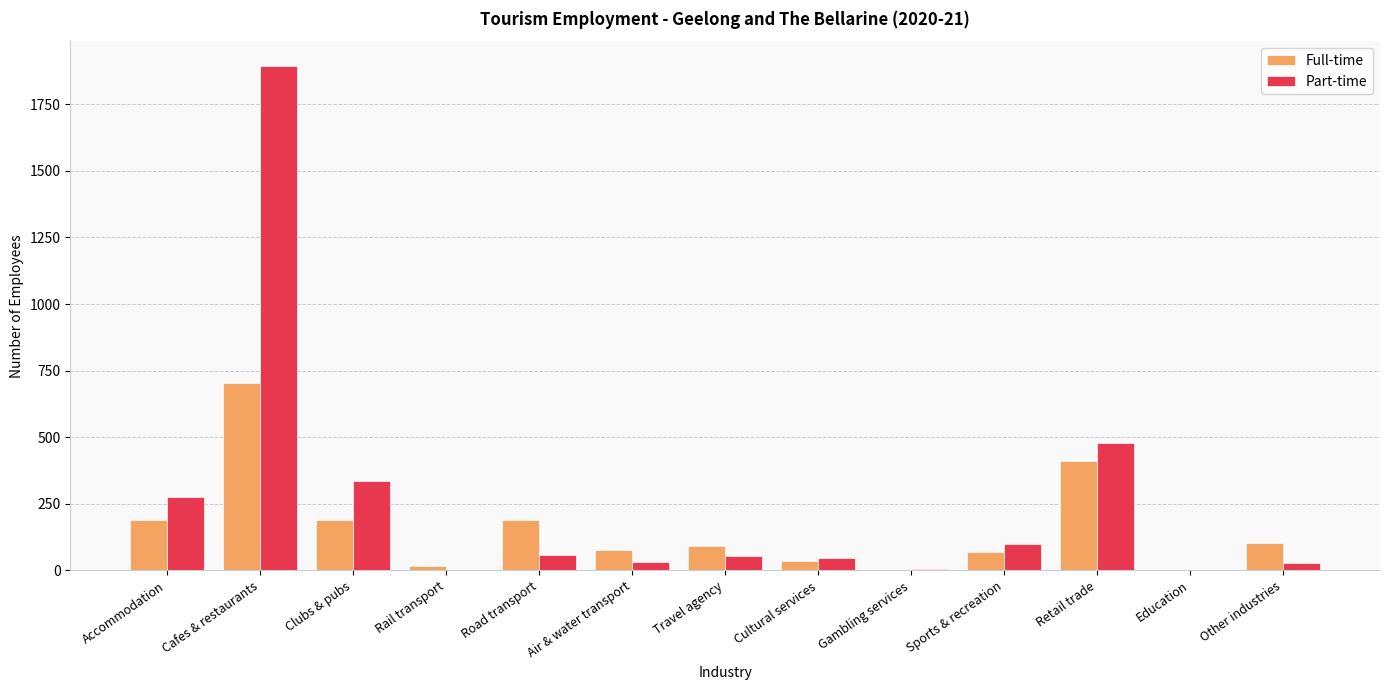

At which label does Full-time reach its peak?

Cafes & restaurants